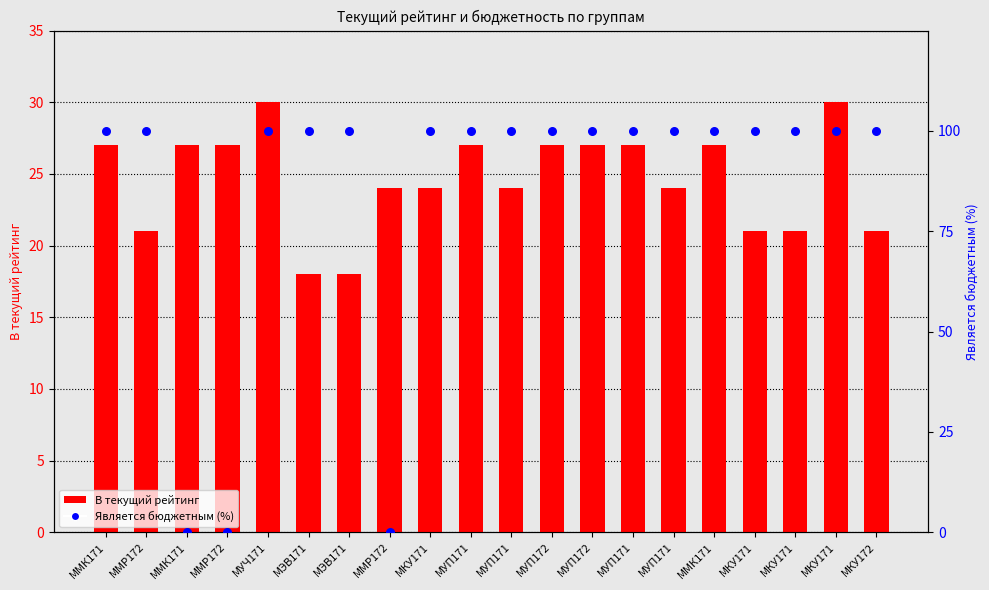

At which category is the sum across all series the highest?

МУЧ171